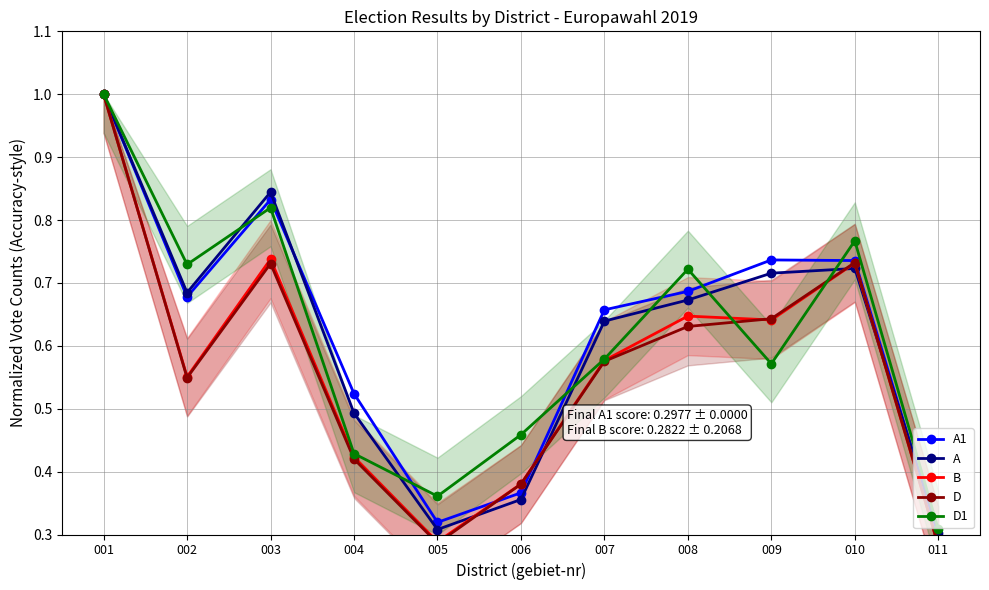

List the labels in order of A1 value, smallest first.

011, 005, 006, 004, 007, 002, 008, 010, 009, 003, 001